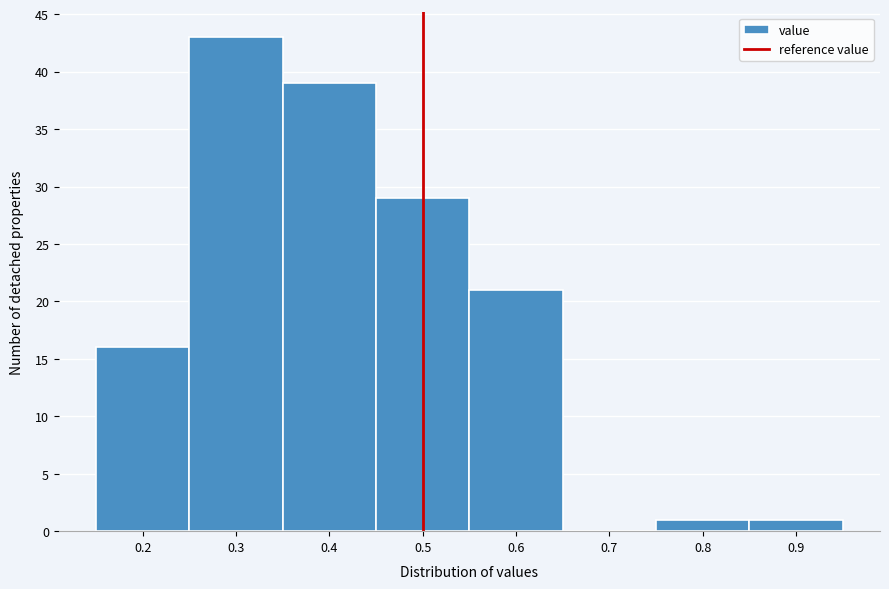

Reading left to right, list every bar in this chart as the range it spans on the x-axis followed by its height. The values are not printed on the chart, so give them approximately, as read against the axis.

0.15 to 0.25: 16
0.25 to 0.35: 43
0.35 to 0.45: 39
0.45 to 0.55: 29
0.55 to 0.65: 21
0.65 to 0.75: 0
0.75 to 0.85: 1
0.85 to 0.95: 1